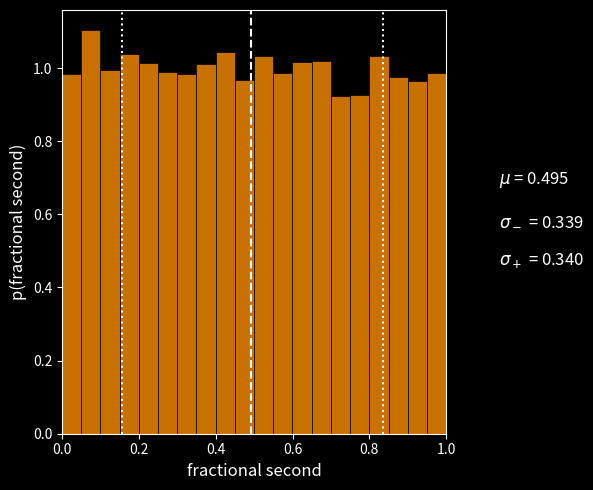

Around what value on the x-axis is the tallest bar? Give the approximate position of its centre, as read against the axis.

0.08